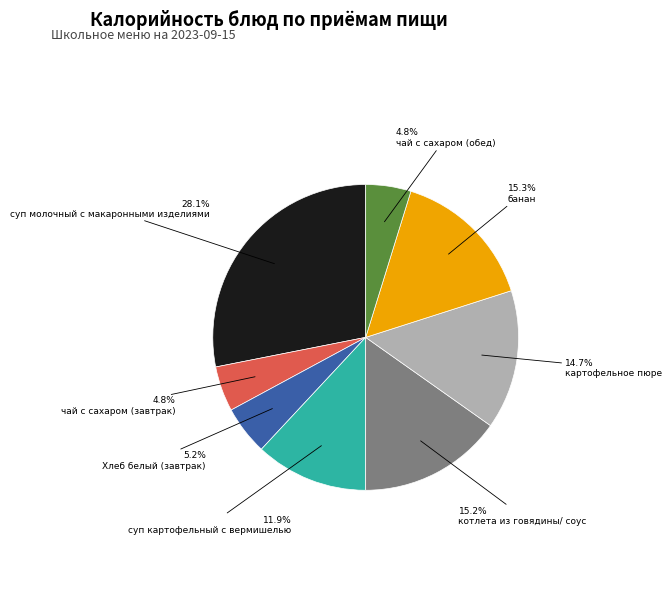

Is there any slice that represents more than half of the pie?

No